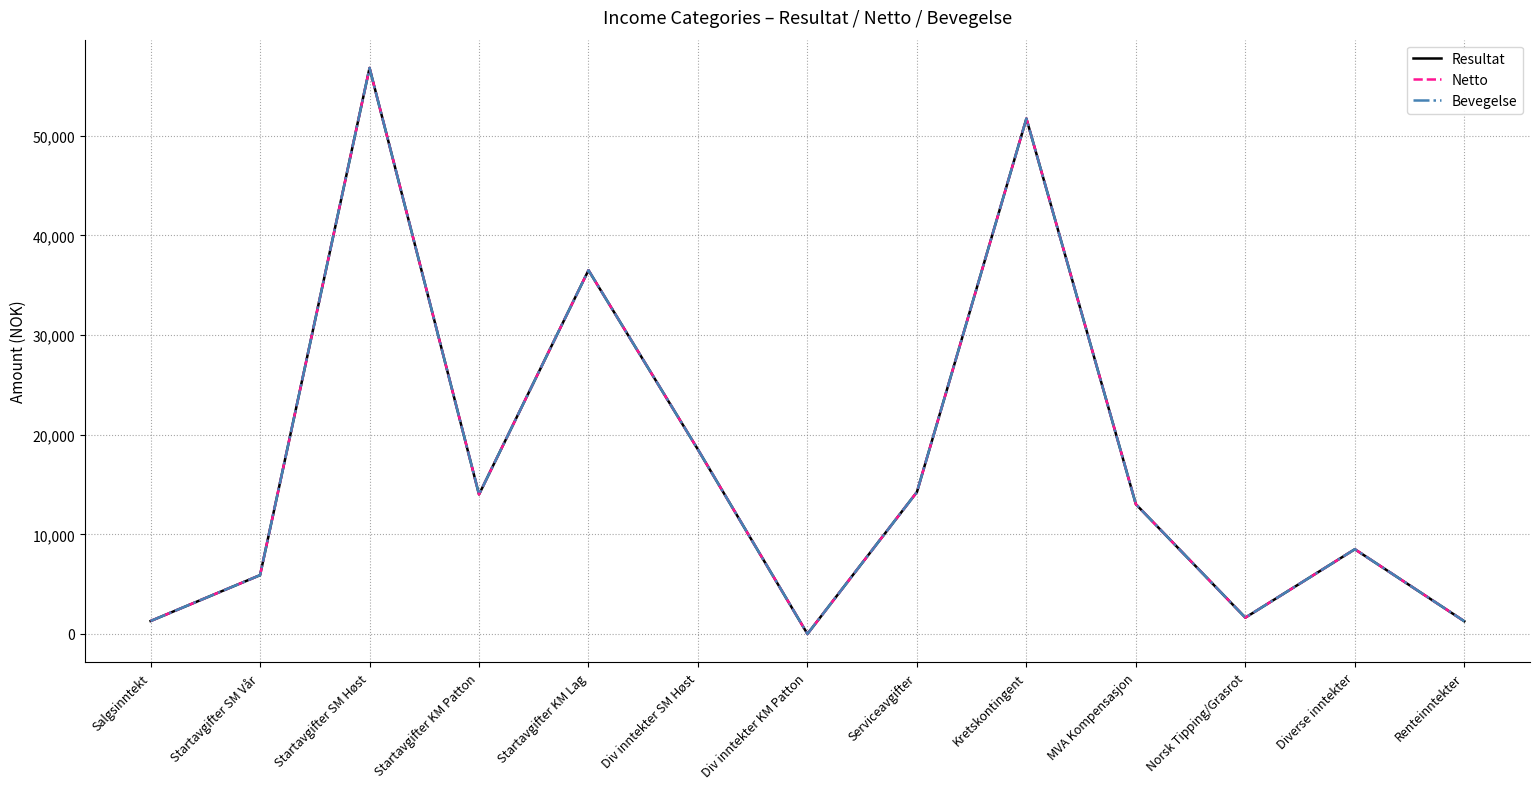

Reading left to right, transcribe all the data shown in this chart.

Resultat: 1295.0	5900.0	56800.0	14000.0	36500.0	18500.0	0.0	14242.0	51720.0	13015.0	1635.6	8501.0	1273.9
Netto: 1295.0	5900.0	56800.0	14000.0	36500.0	18500.0	0.0	14242.0	51720.0	13015.0	1635.6	8501.0	1273.9
Bevegelse: 1295.0	5900.0	56800.0	14000.0	36500.0	18500.0	0.0	14242.0	51720.0	13015.0	1635.6	8501.0	1273.9